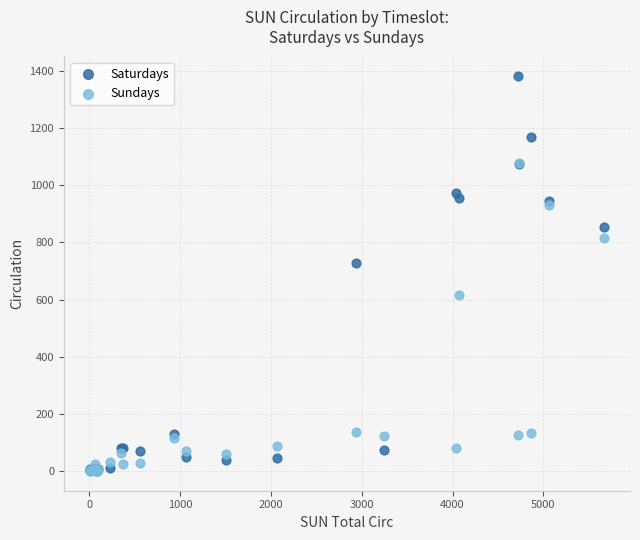

Which series reaches the maximum Y coordinate?

Saturdays